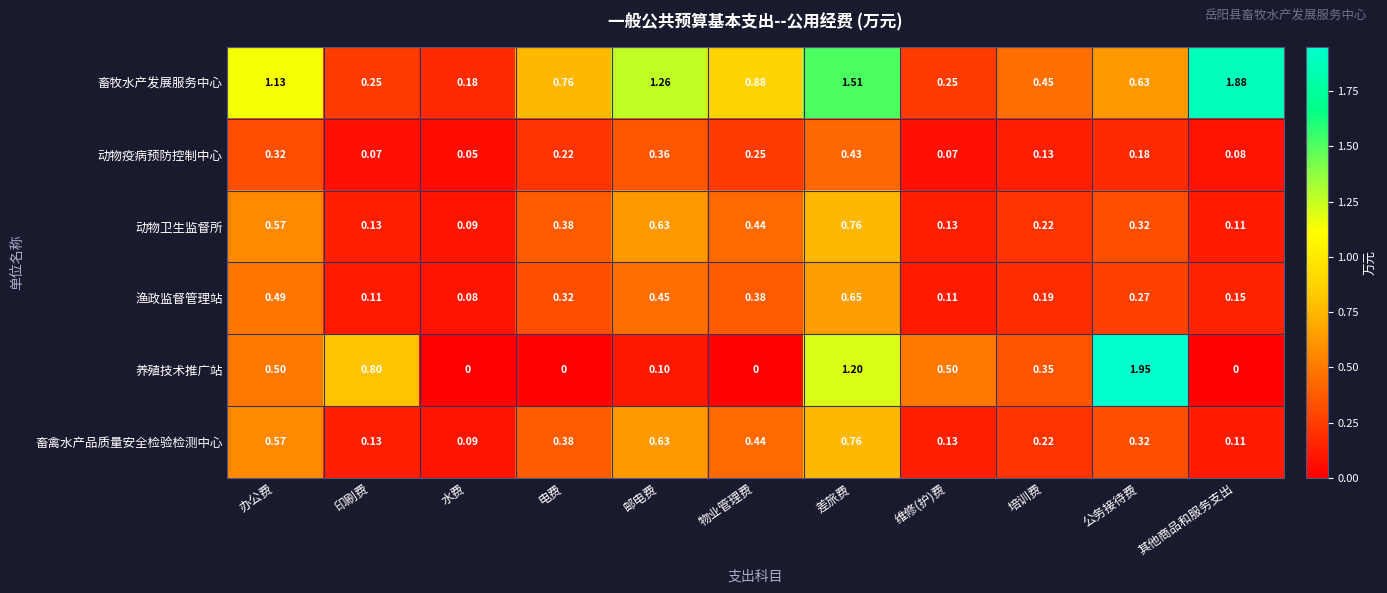

Which category has the lowest value in the 畜禽水产品质量安全检验检测中心 series?

水费